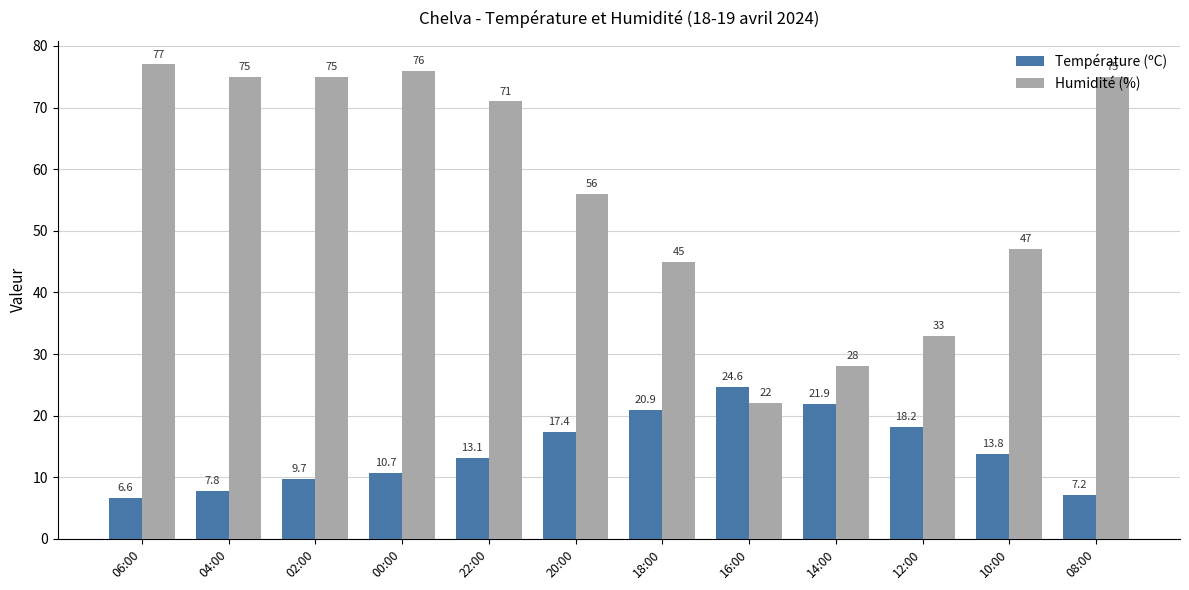

What is the difference between the Température (ºC) values at 14:00 and 22:00?

8.8